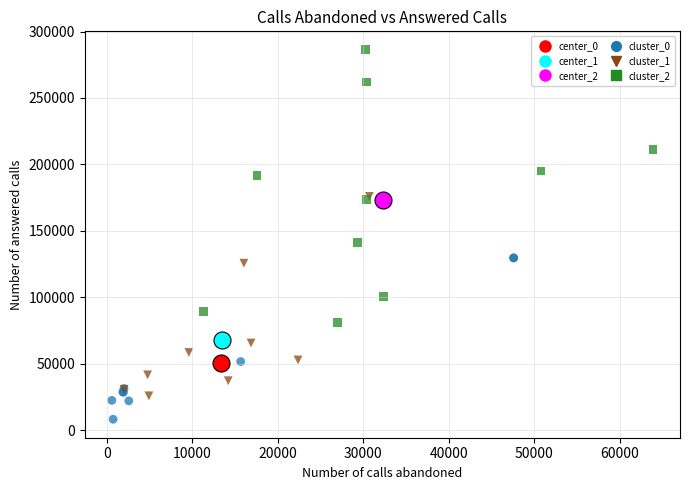

Which series reaches the maximum Y coordinate?

cluster_2